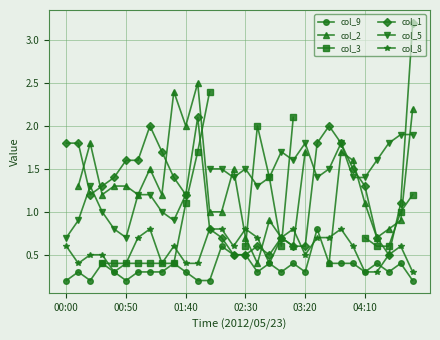

What are all the series names shown in the legend?

col_9, col_2, col_3, col_1, col_5, col_8